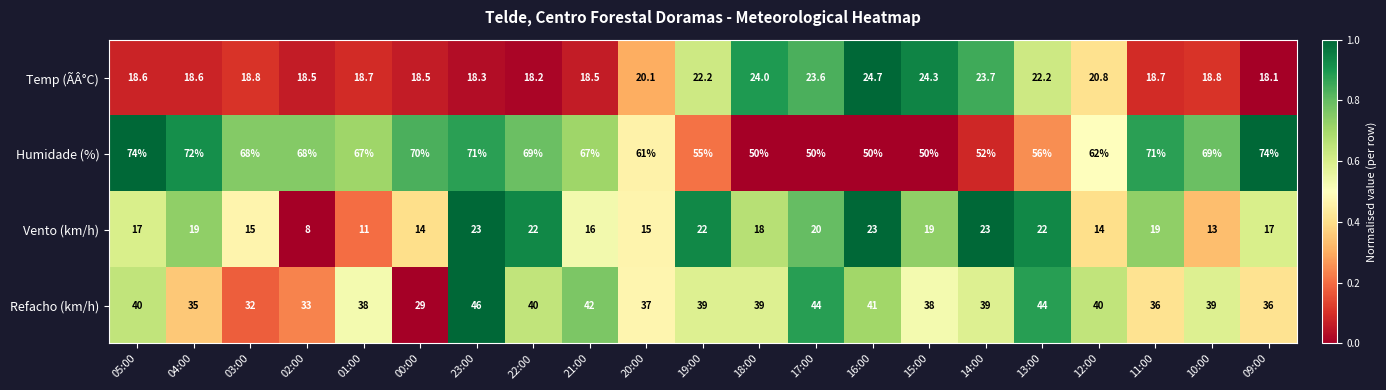

The Temp (ÃÂ°C) series shows 18.5 at 02:00. True or false?

True